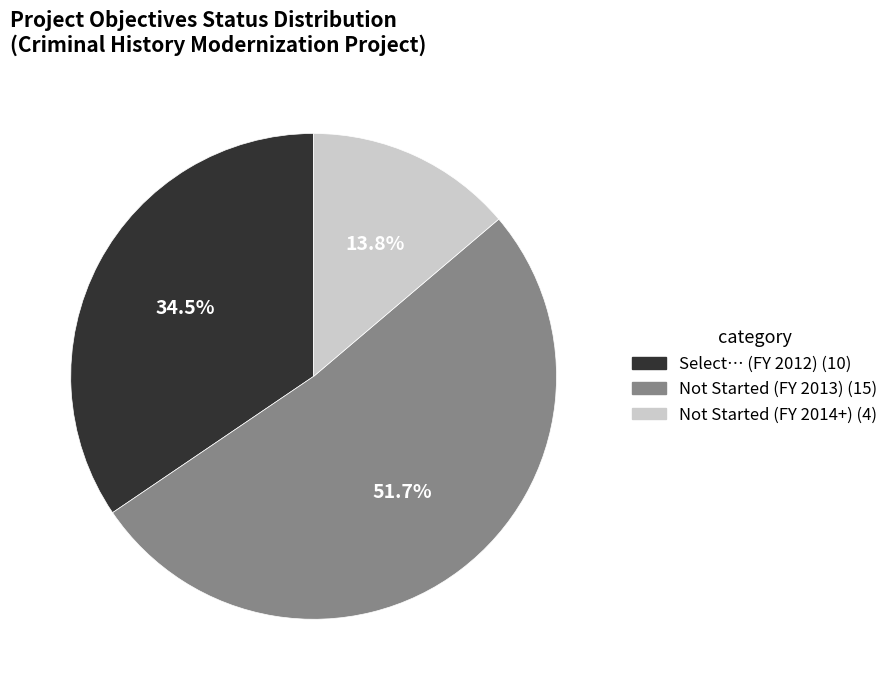

To the nearest percent, what is the difference between the largest and smallest slice percentages?

38%